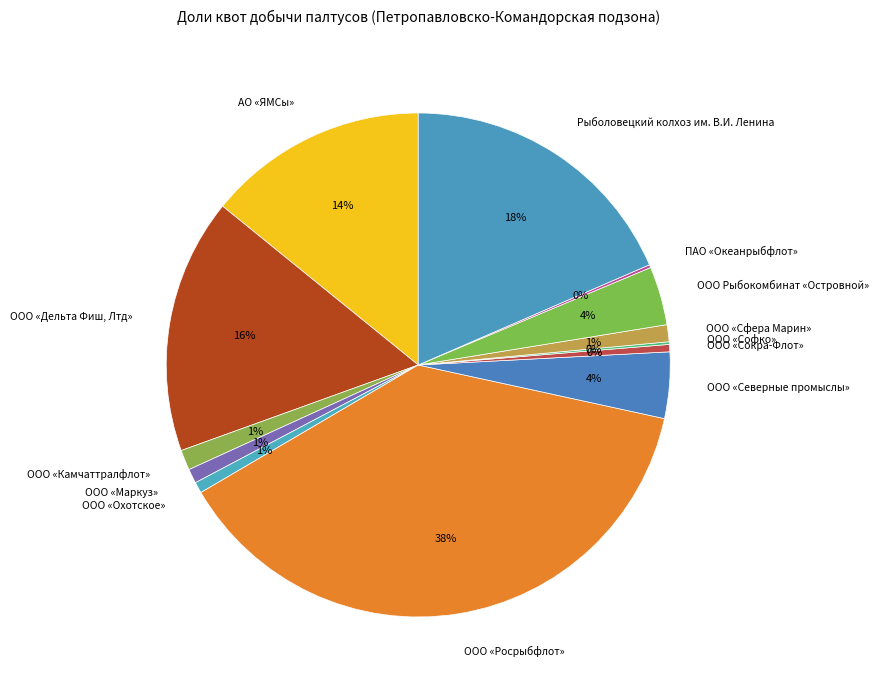

What is the largest slice in the pie chart?

ООО «Росрыбфлот»